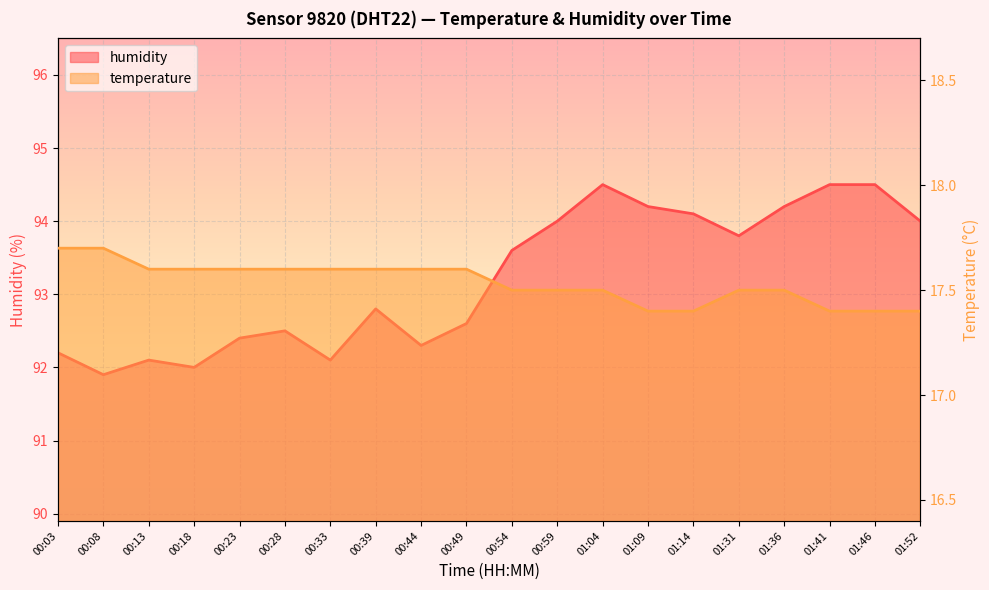

Reading left to right, extract all data points from this chart.

humidity: 92.2	91.9	92.1	92.0	92.4	92.5	92.1	92.8	92.3	92.6	93.6	94.0	94.5	94.2	94.1	93.8	94.2	94.5	94.5	94.0
temperature: 17.7	17.7	17.6	17.6	17.6	17.6	17.6	17.6	17.6	17.6	17.5	17.5	17.5	17.4	17.4	17.5	17.5	17.4	17.4	17.4